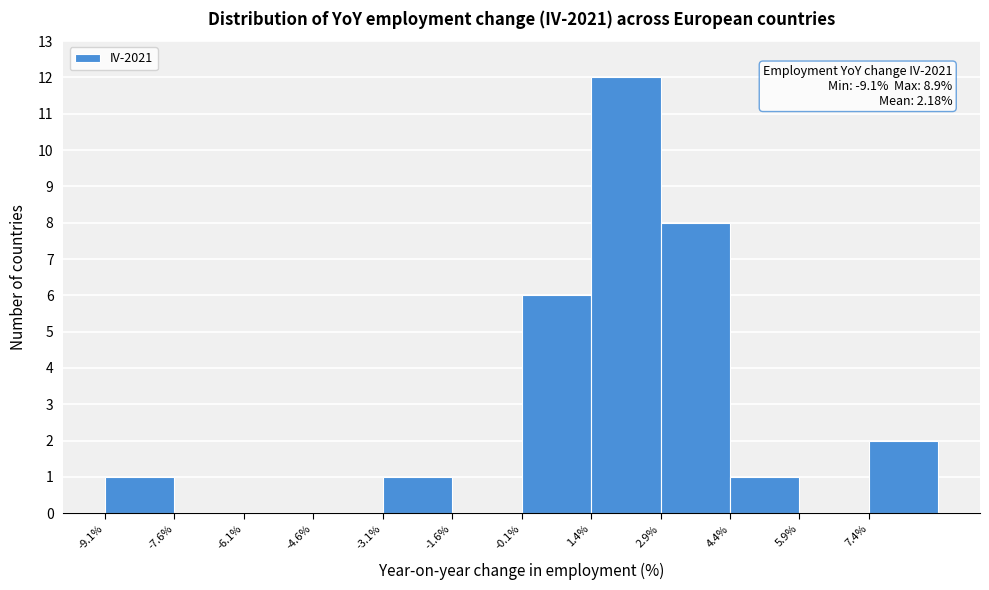

Over which range of the x-axis is the bar tallest?

1.4 to 2.9